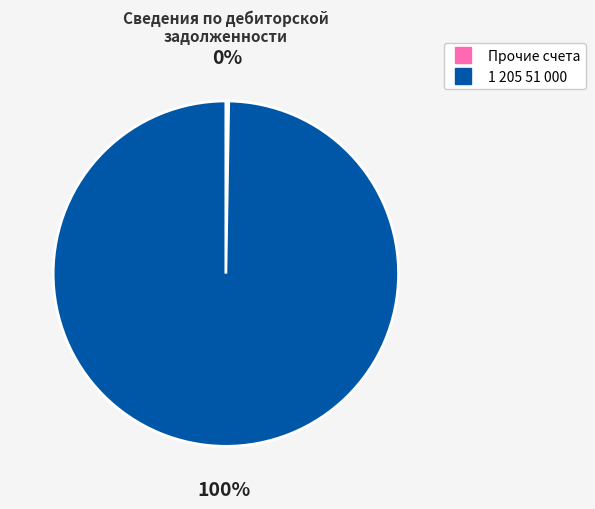

To the nearest percent, what is the average slice percentage?

50%